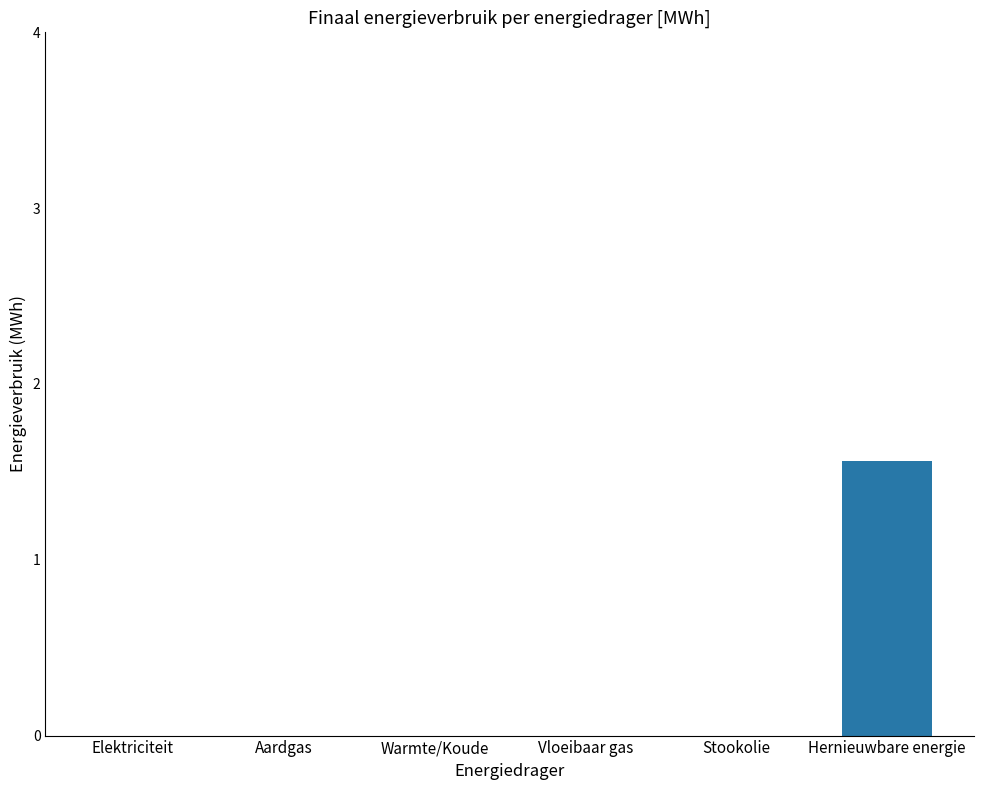

What is the difference between the values at Hernieuwbare energie and Stookolie?

1.6